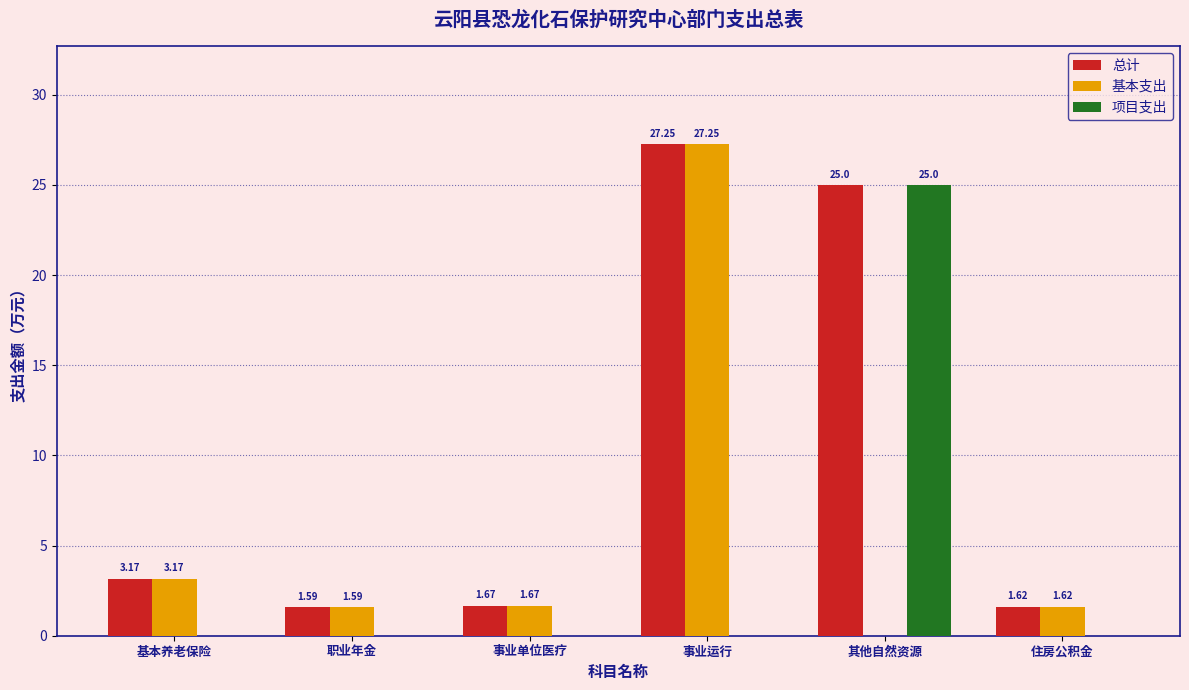

Where is 总计 nearest to the value 14?

基本养老保险